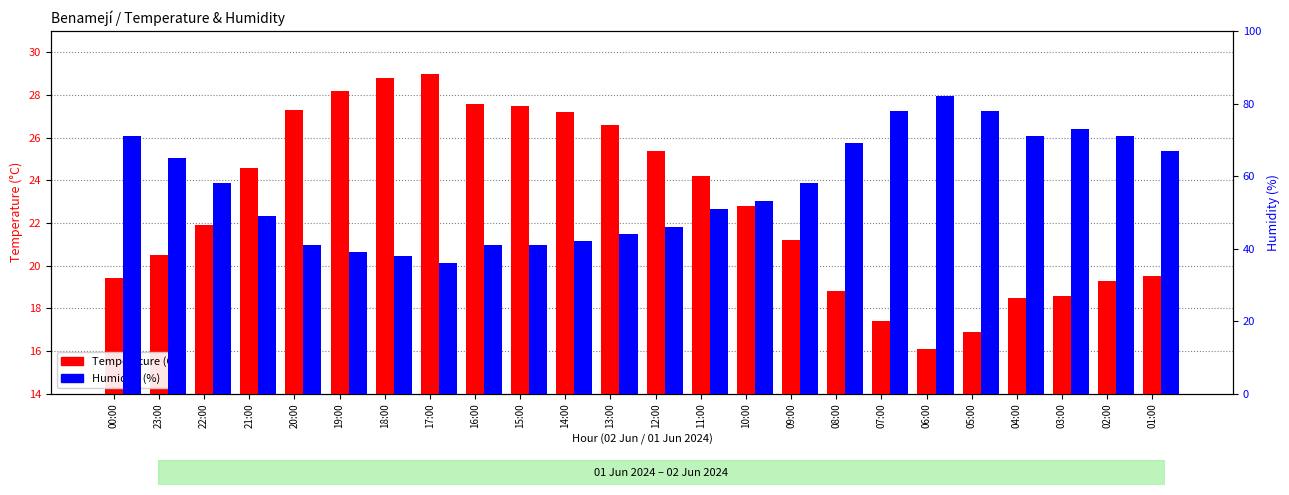

At which label does Temperature (C) reach its peak?

17:00